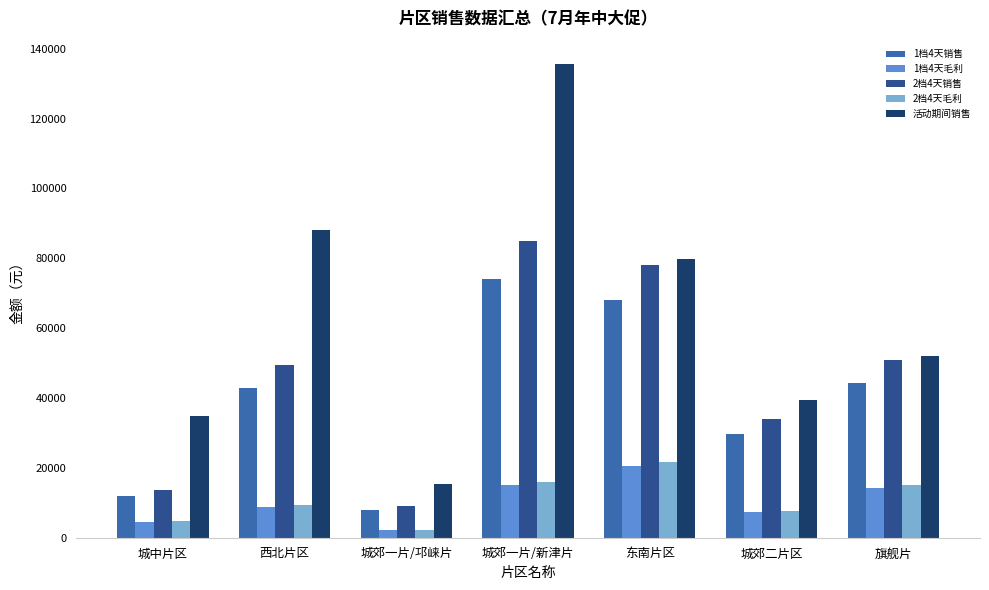

What is the label of the 3rd bar from the left?

城郊一片/邛崃片